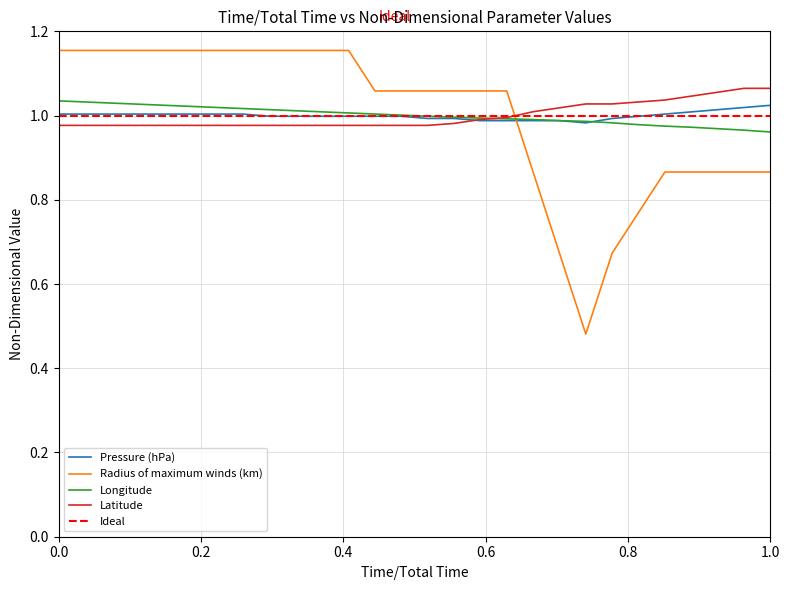

Which series ends up on top after the final intersection of Radius of maximum winds (km) and Latitude?

Latitude